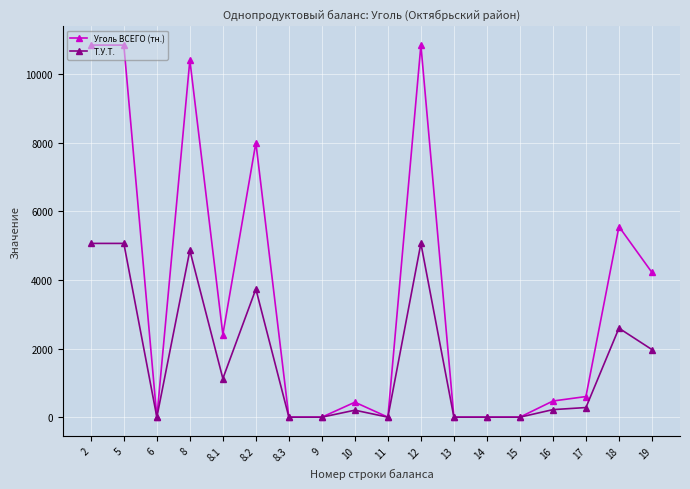

What is the sum of the Т.У.Т. values at 8.2 and 10?

3941.8